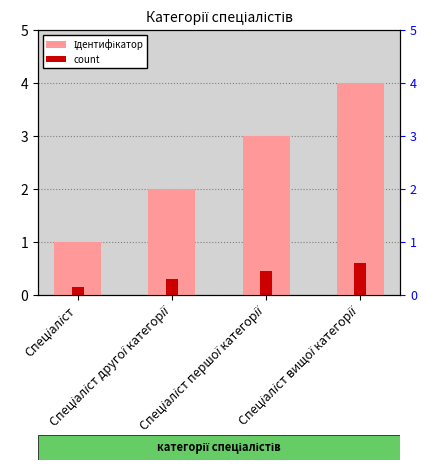

Which series has the widest spread of values?

Ідентифікатор